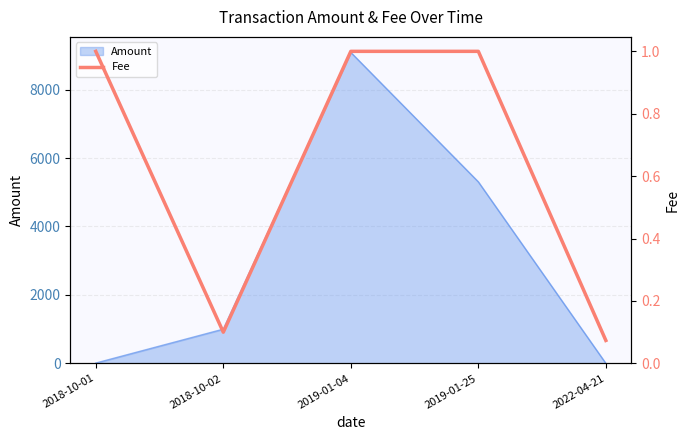

True or false: the data shows 1.0 at 2019-01-25.

True